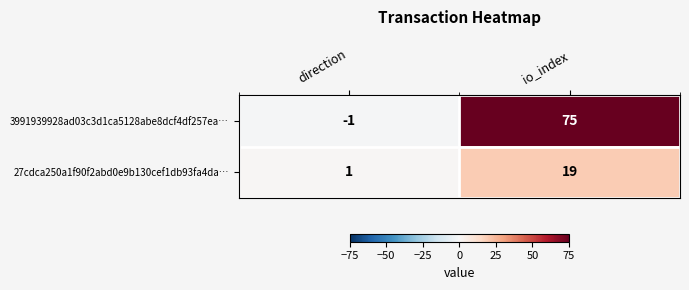

At which category is the sum across all series the highest?

io_index